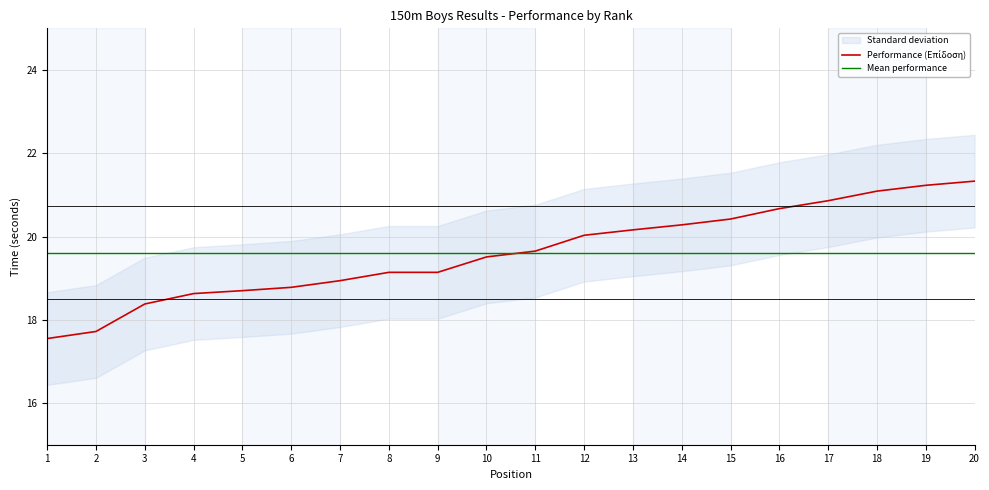

What is the ratio of the value at 16 to the value at 7?

1.1